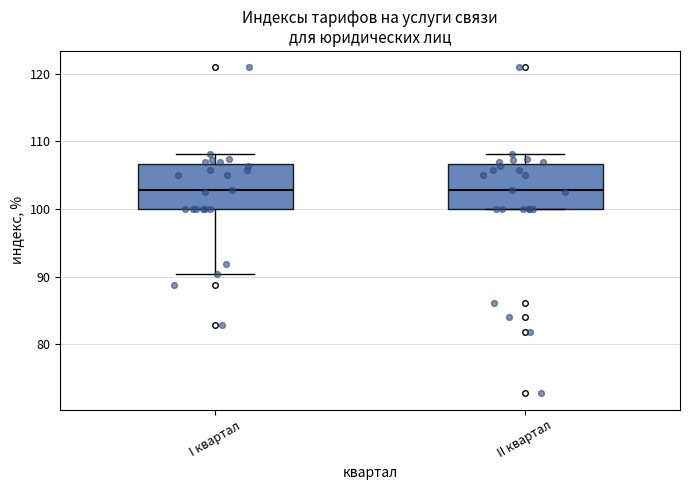

Reading left to right, transcribe this box plot: for each box, give where its median line is, the range the box spans, and where its two whiskers end, as read against the y-axis. The values are not printed on the chart, so give them approximately, as read against the axis.

I квартал: median 103, box 100 to 107, whiskers 90 to 108
II квартал: median 103, box 100 to 107, whiskers 100 to 108